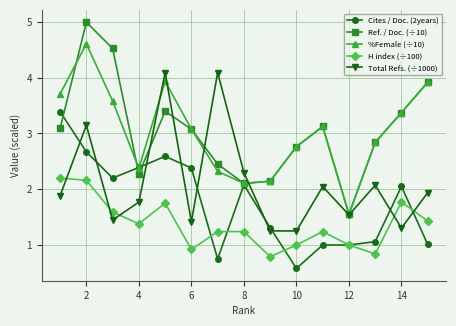

In Ref. / Doc. (÷10), how many points are higher than both neighbors (excluding endpoints)?

3